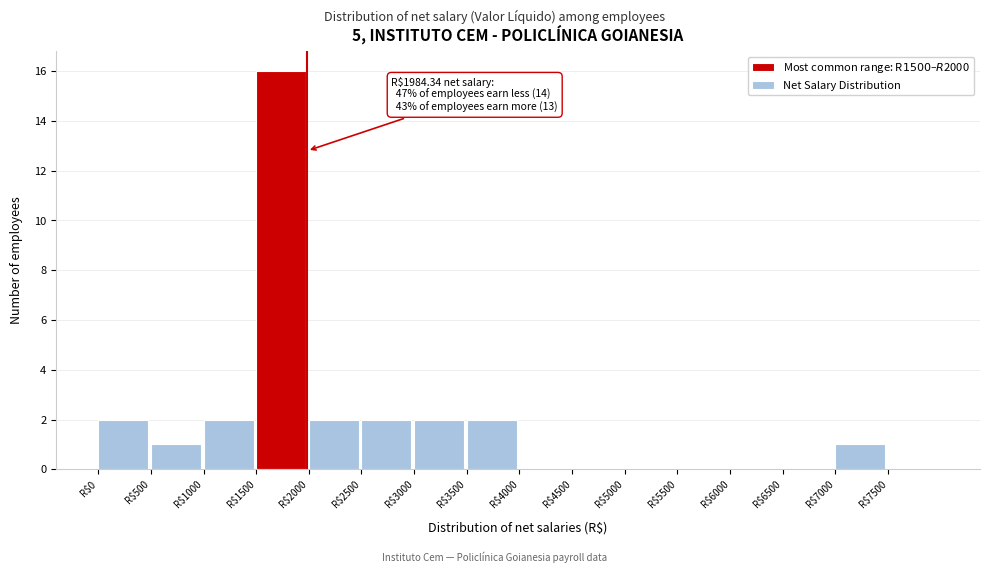

Which range on the x-axis has the tallest bar?

1500 to 2000